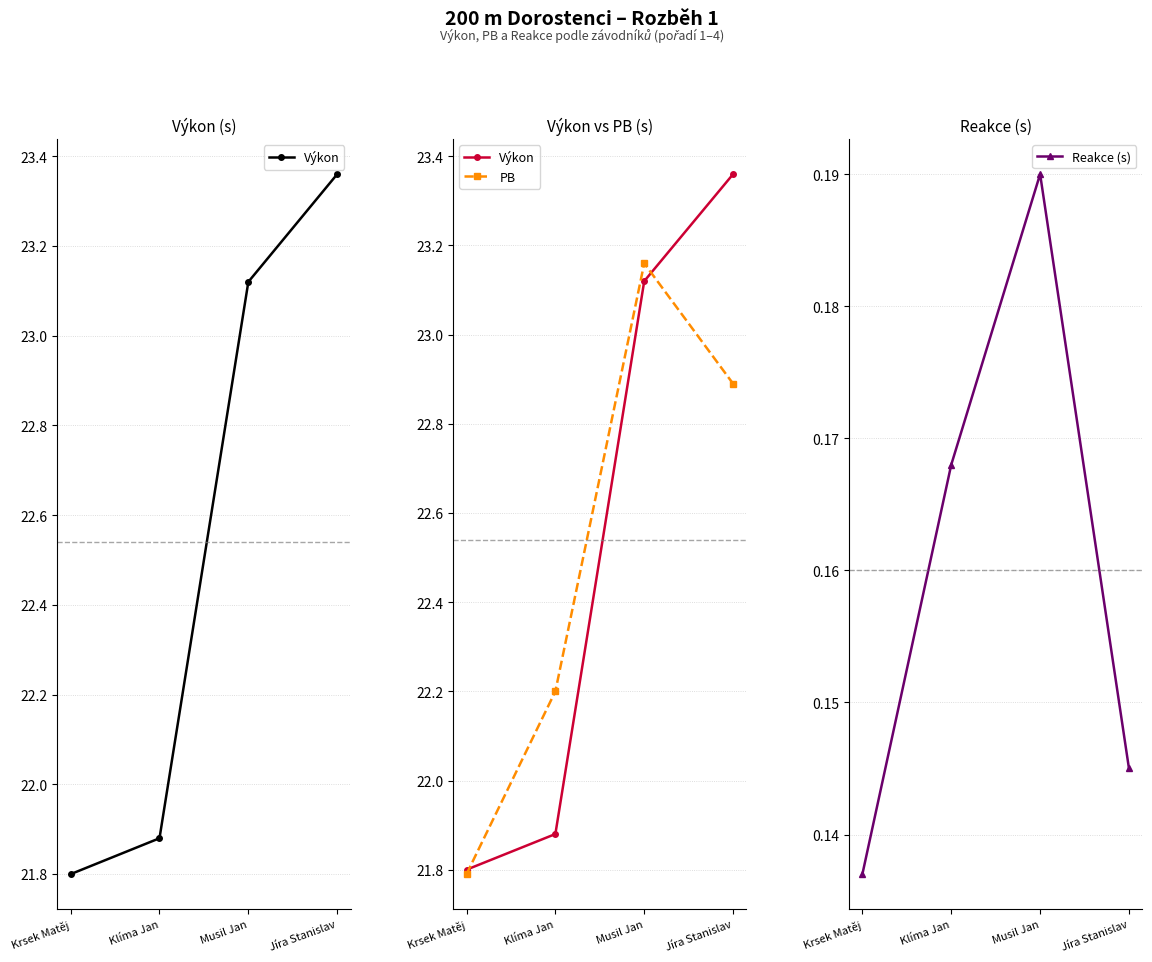

What is the label of the 4th point from the right?

Krsek Matěj